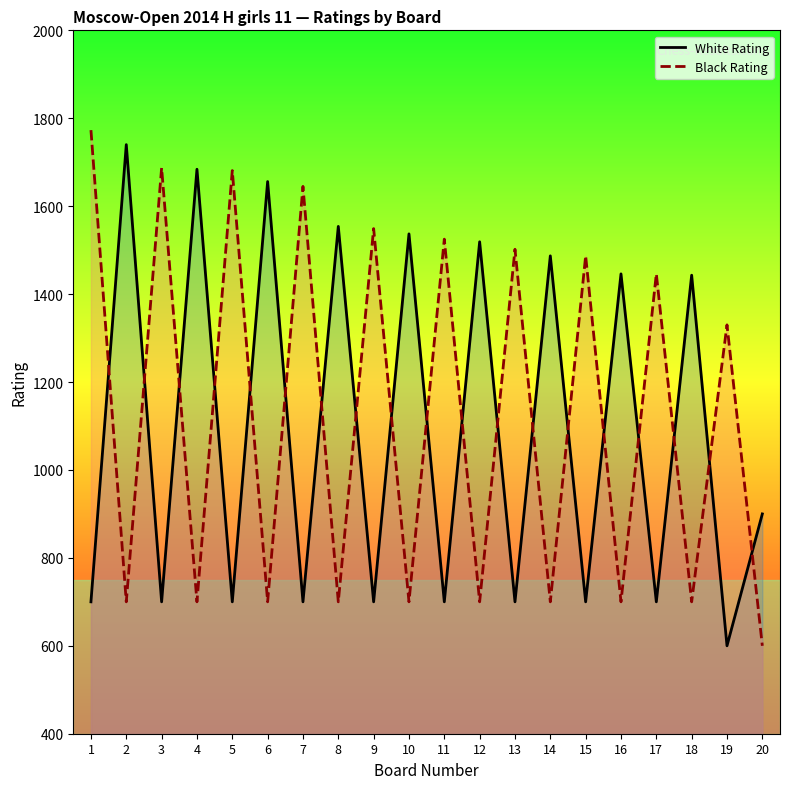

At which category is the sum across all series the highest?

1